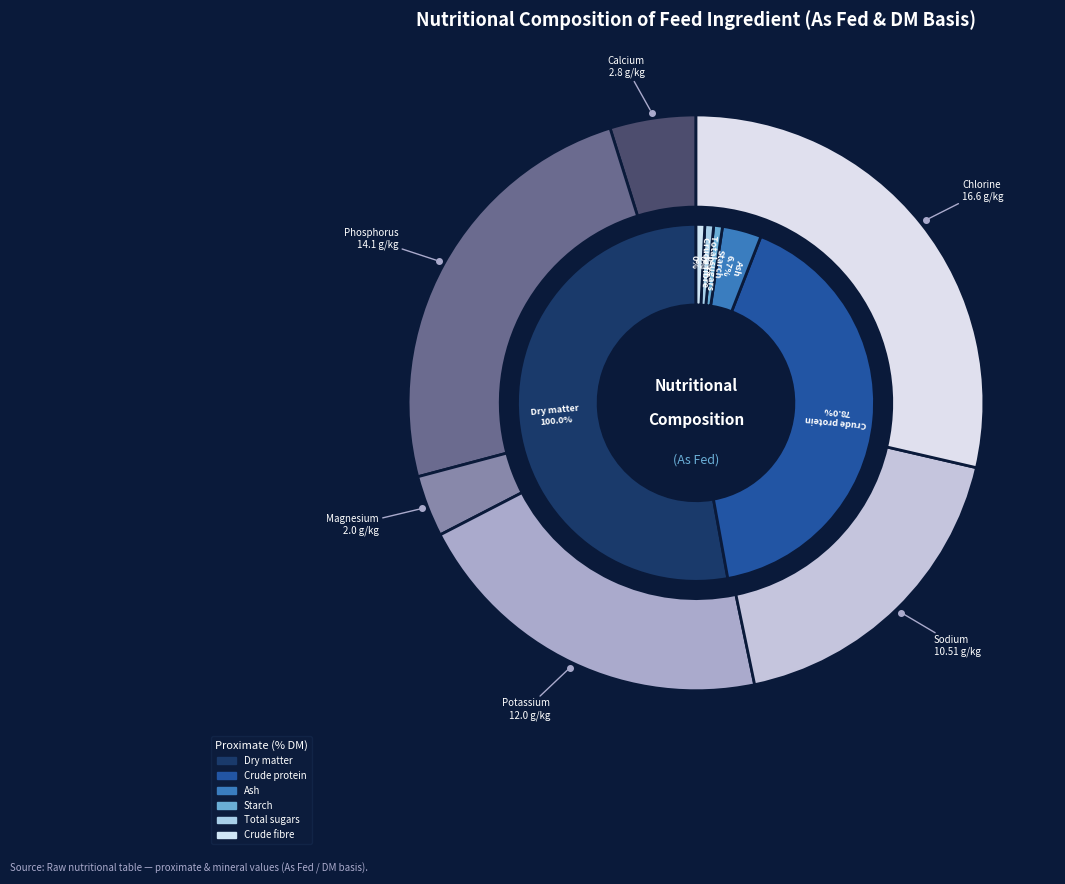

What is the largest slice in the pie chart?

Dry matter